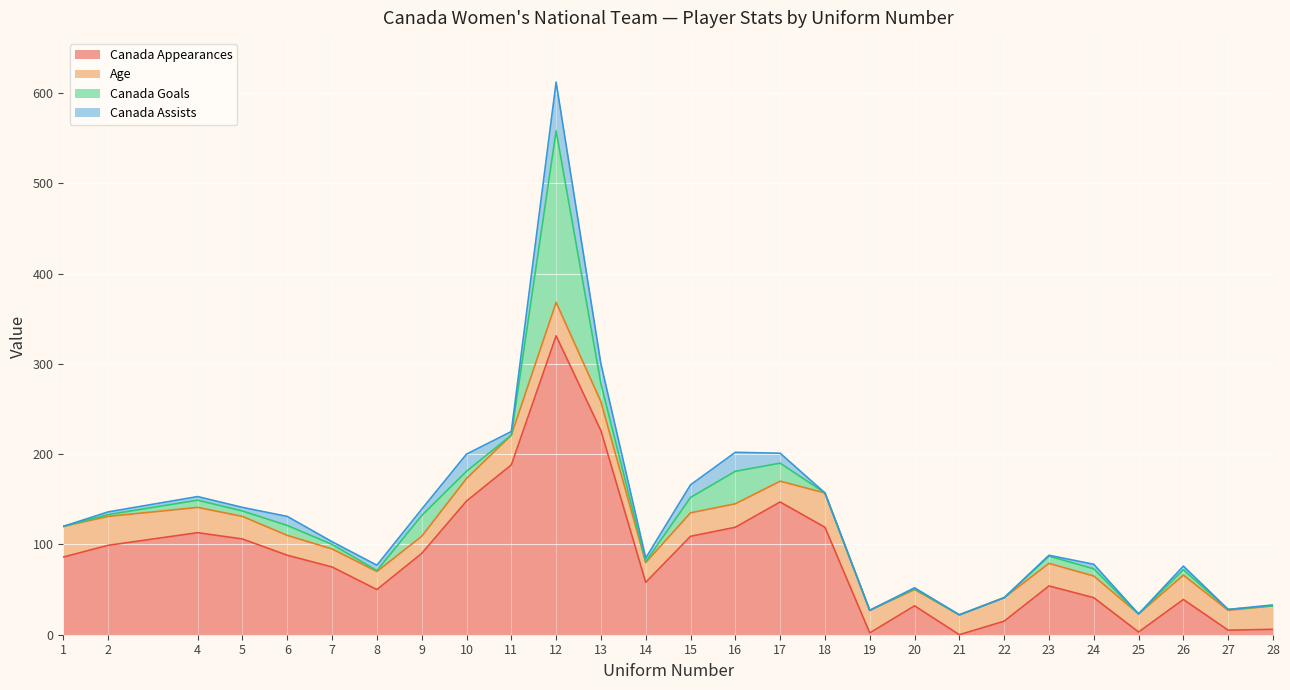

Between 5 and 23, which series saw the biggest shift?

Canada Appearances